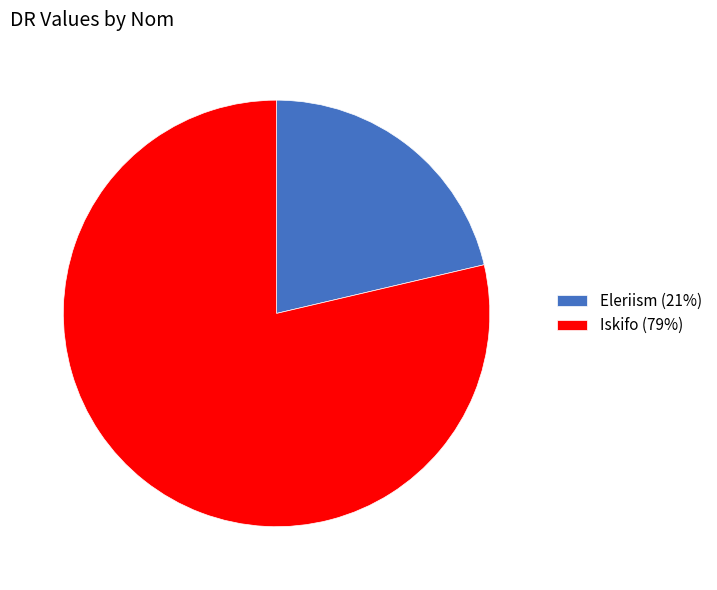

How many slices are in this pie chart?

2